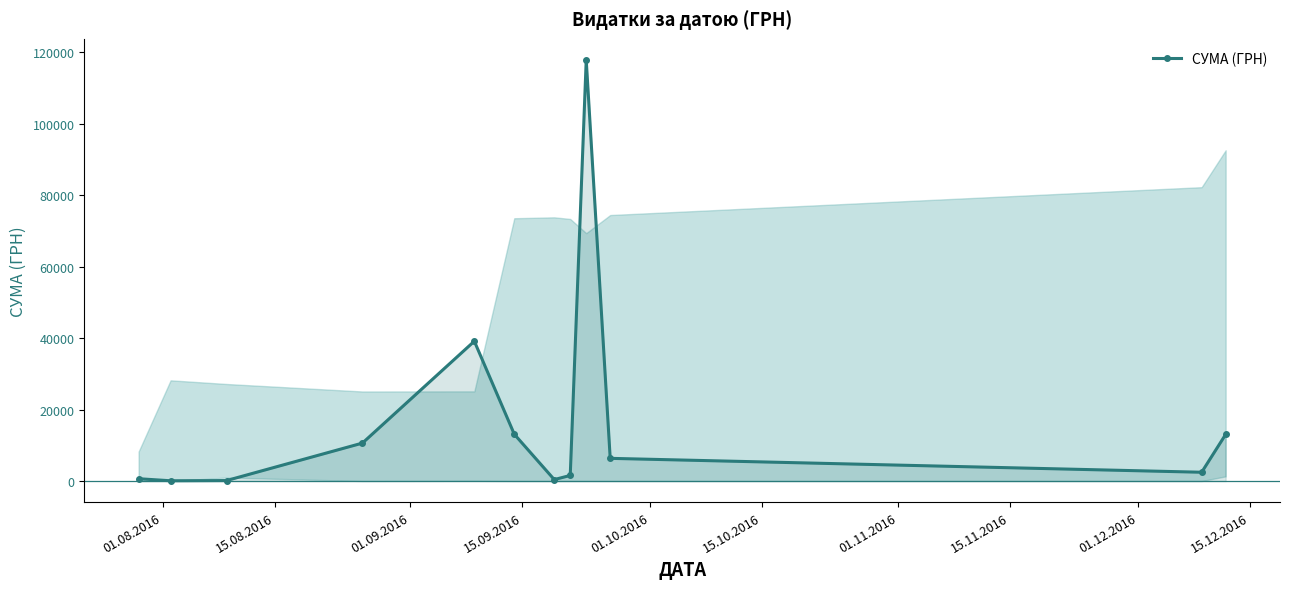

What is the difference between the maximum and minimum values?

117838.4